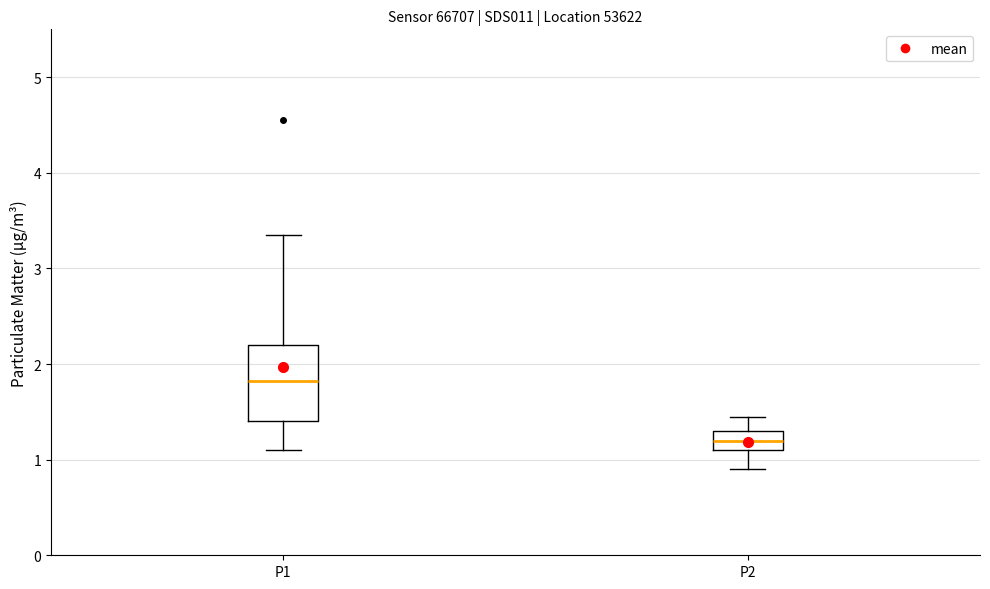

Reading left to right, read every box against the y-axis: the position of its median line, the range the box covers, and the ends of its whiskers. The values are not printed on the chart, so give them approximately, as read against the axis.

P1: median 1.8, box 1.4 to 2.2, whiskers 1.1 to 3.4
P2: median 1.2, box 1.1 to 1.3, whiskers 0.9 to 1.5